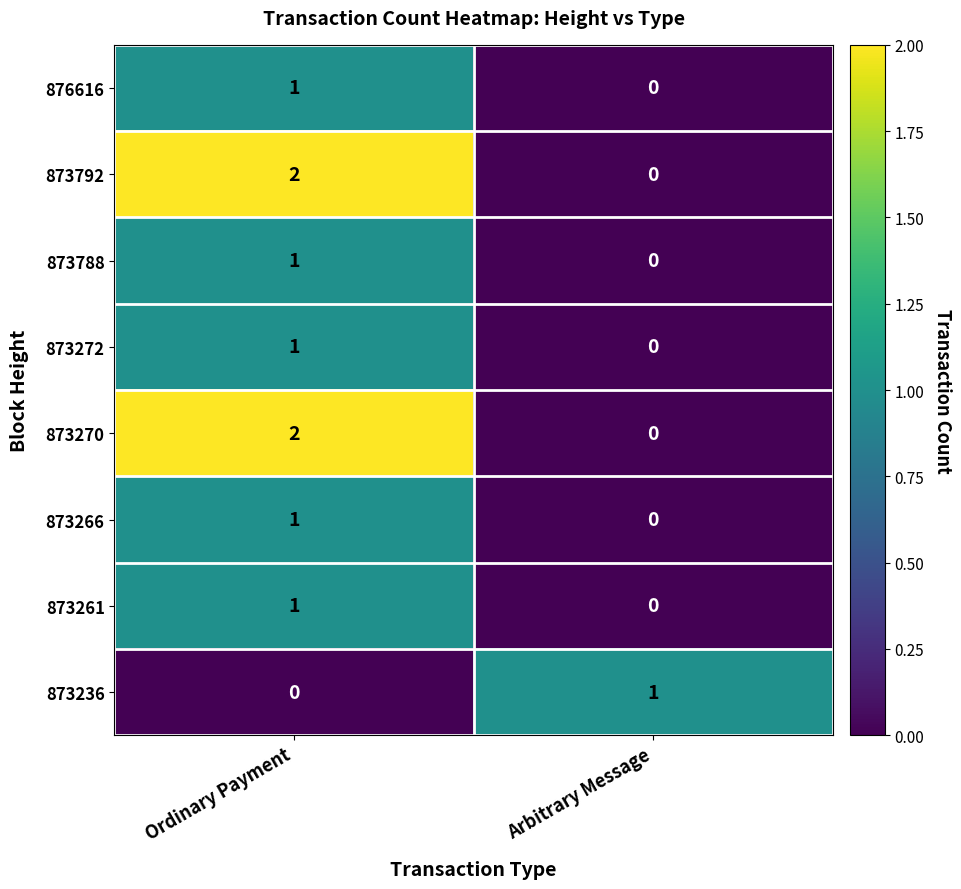

Rank the categories by 876616 value from lowest to highest.

Arbitrary Message, Ordinary Payment